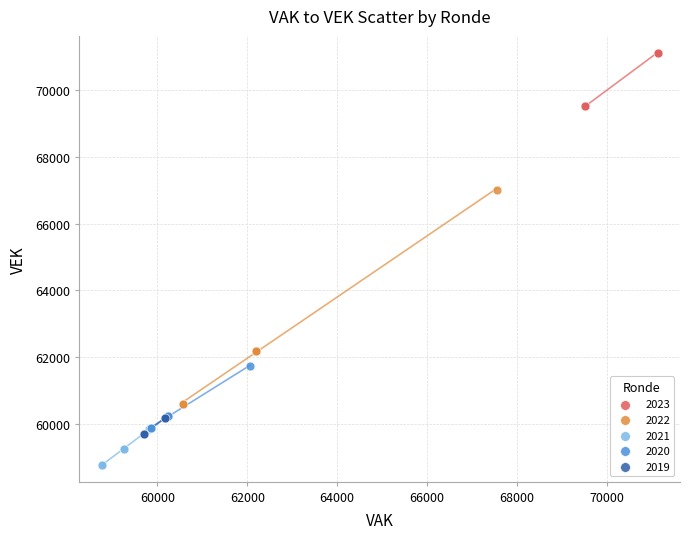

Which series contains the lowest Y value?

2021